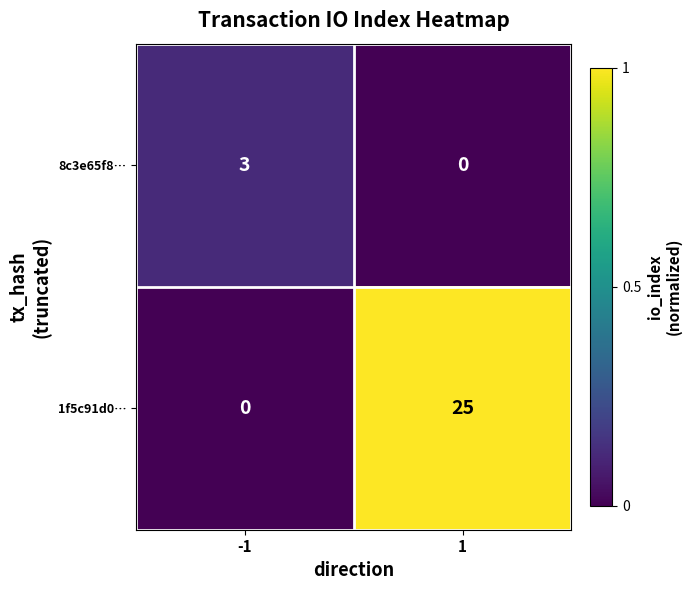

What is the difference between the 1f5c91d0… values at 1 and -1?

25